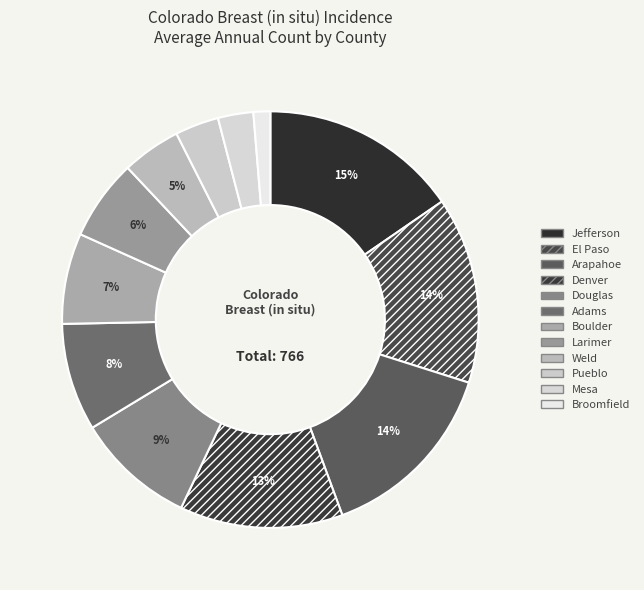

How many segments does this pie chart have?

12